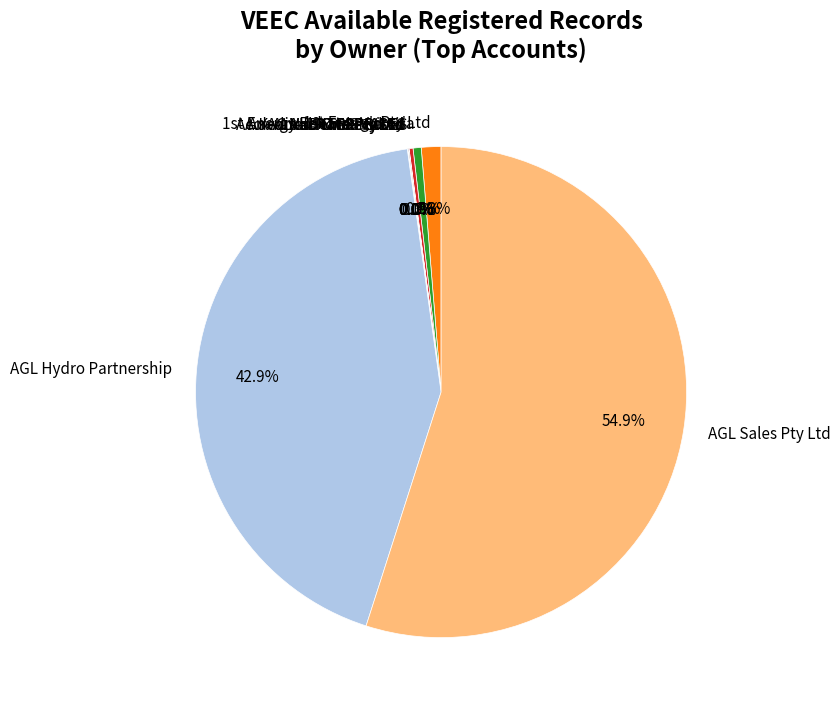

Which slice represents more than half of the pie?

AGL Sales Pty Ltd